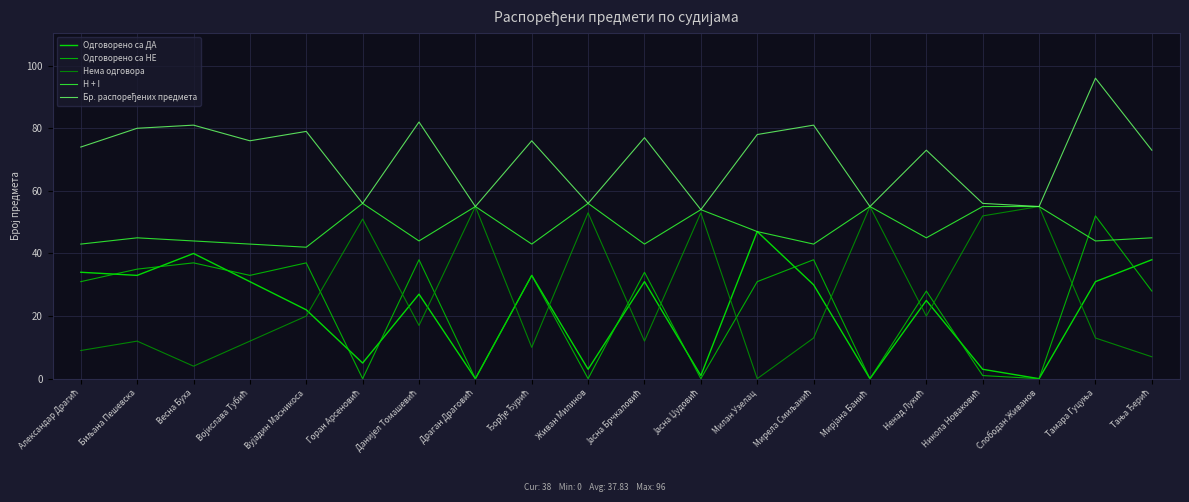

Which category has the highest value in the Одговорено са ДА series?

Милан Узелац